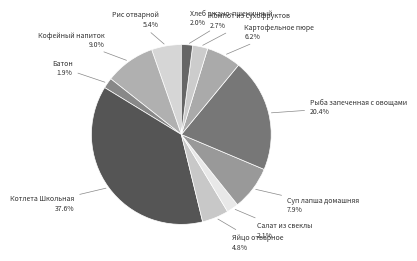

To the nearest percent, what is the difference between the largest and smallest slice percentages?

36%